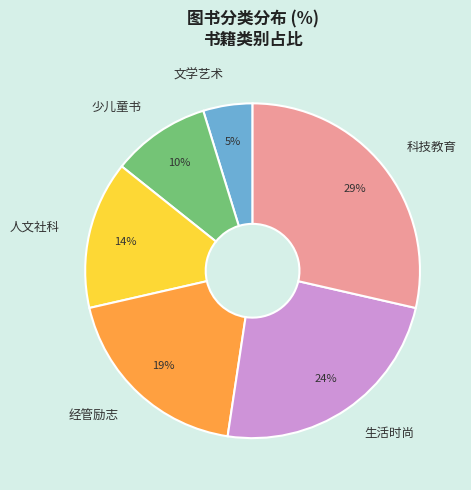

Which has a higher value, 少儿童书 or 人文社科?

人文社科